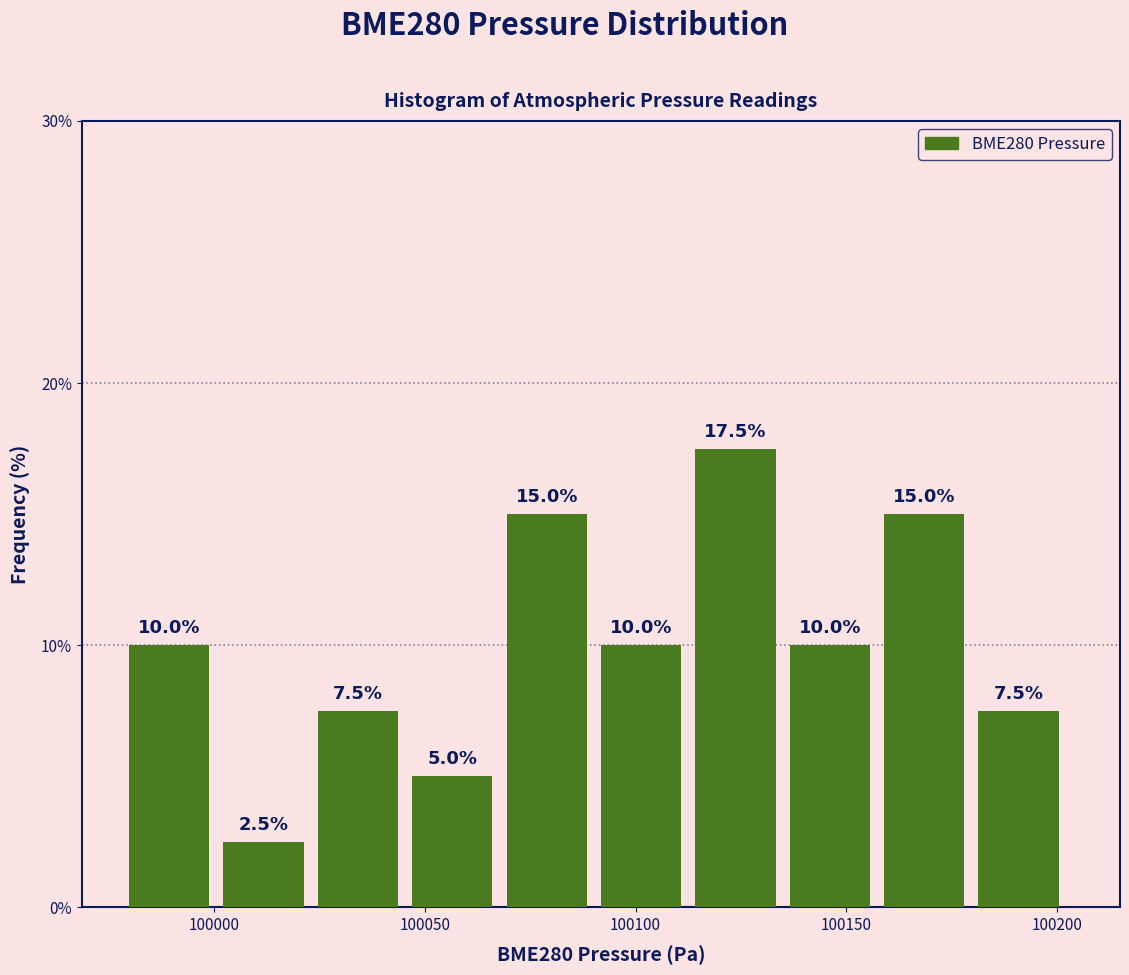

Reading left to right, list every bar in this chart as the range it spans on the x-axis followed by its height. The bar edges are not printed on the chart, so give them approximately, as read against the axis.

99980 to 100000: 10.0
100000 to 100025: 2.5
100025 to 100045: 7.5
100045 to 100070: 5.0
100070 to 100090: 15.0
100090 to 100115: 10.0
100115 to 100135: 17.5
100135 to 100160: 10.0
100160 to 100180: 15.0
100180 to 100205: 7.5